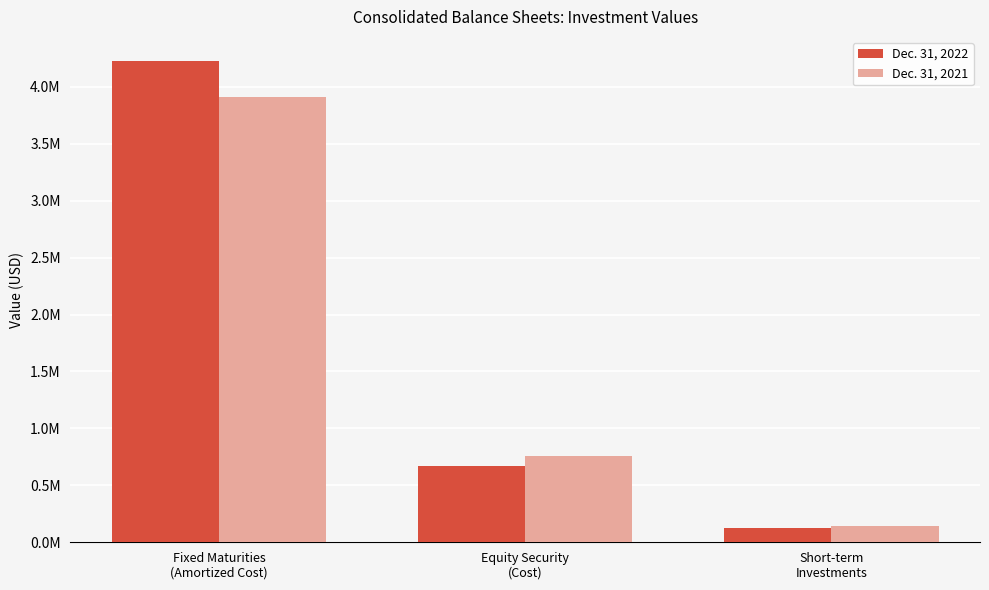

What is the difference between the second highest and minimum values in the Dec. 31, 2021 series?

613330